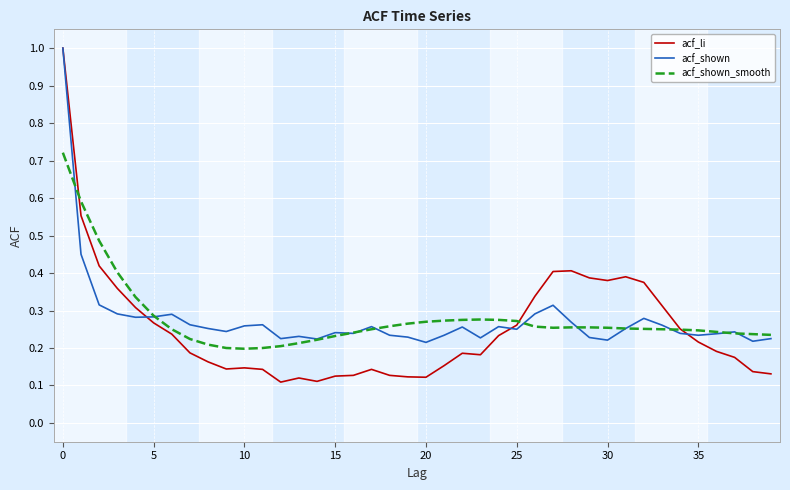

Count the number of categories in the chart.

40